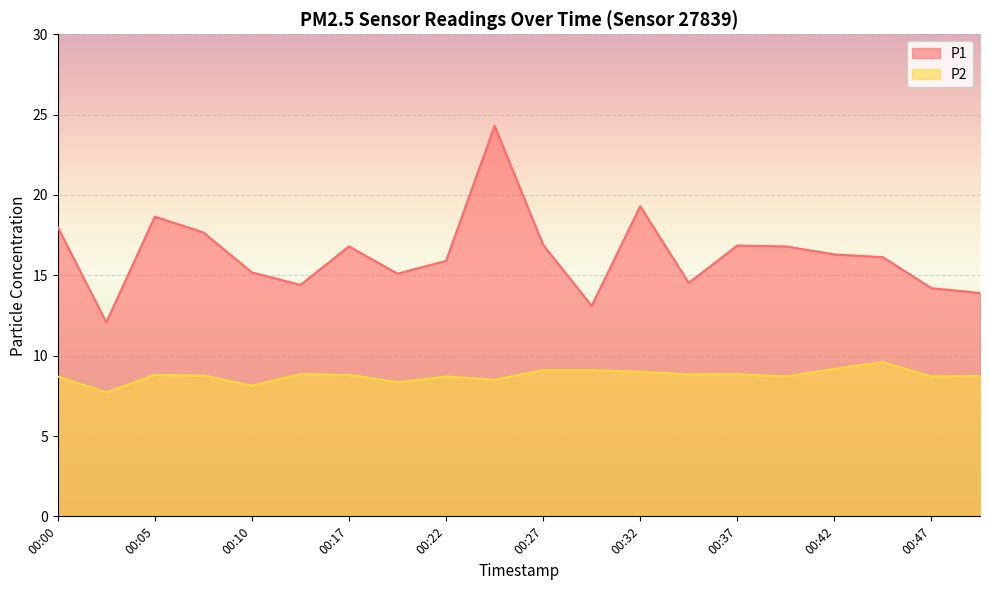

True or false: P2 and P1 cross at least once.

False